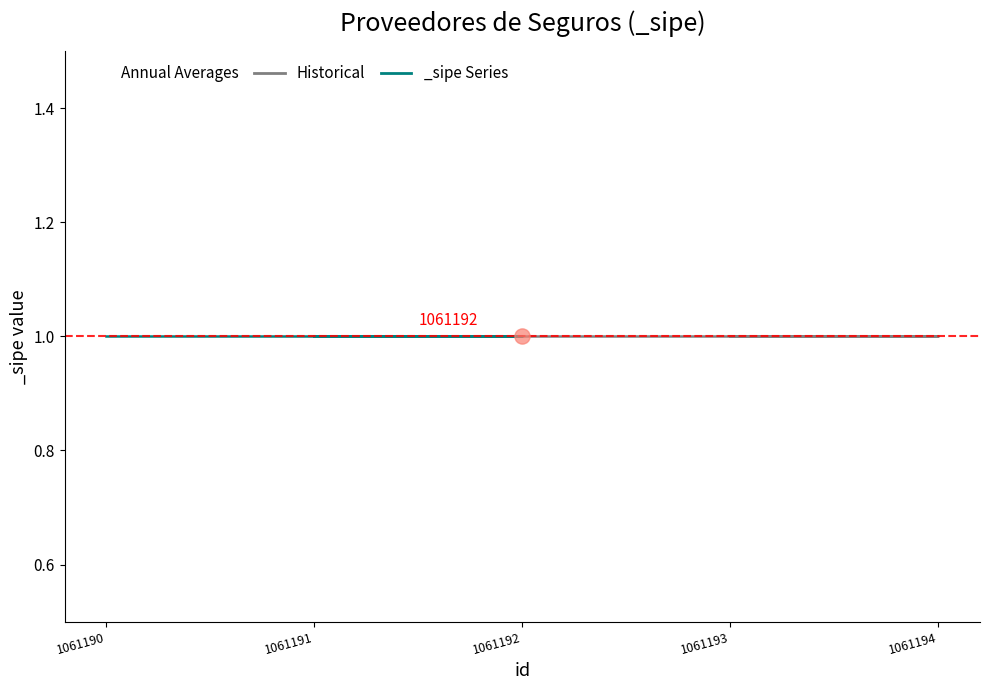

Which series contains the highest Y value?

Historical